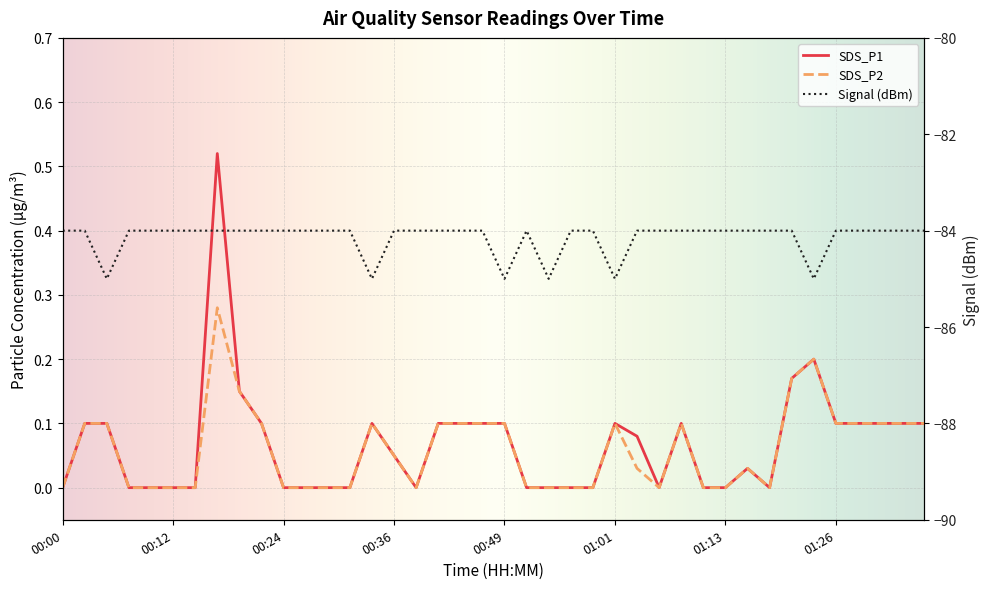

What is the difference between the SDS_P1 values at 00:15 and 00:05?

0.1